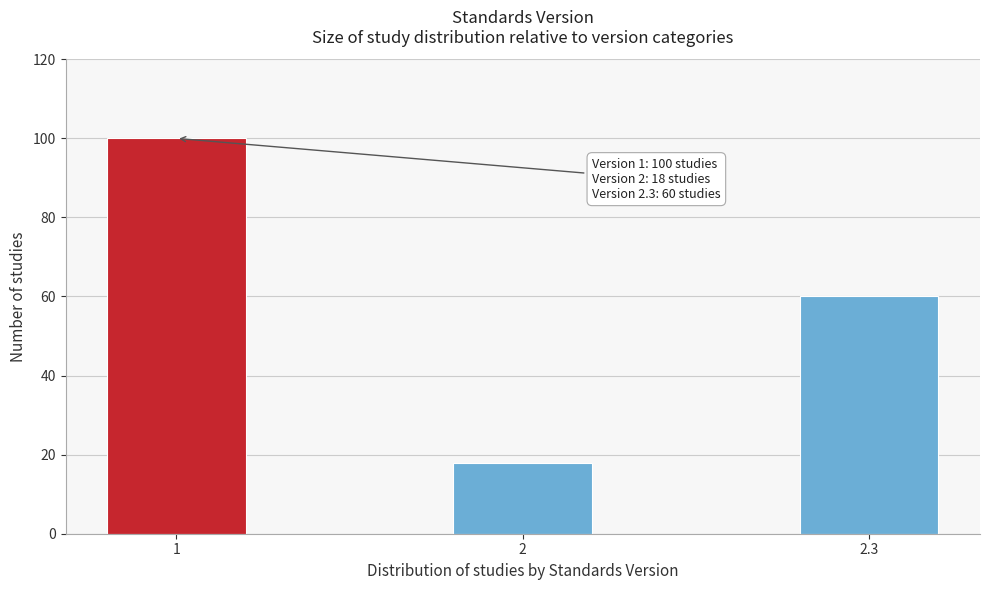

Reading right to left, what are all the values shown in this chart?

60	18	100